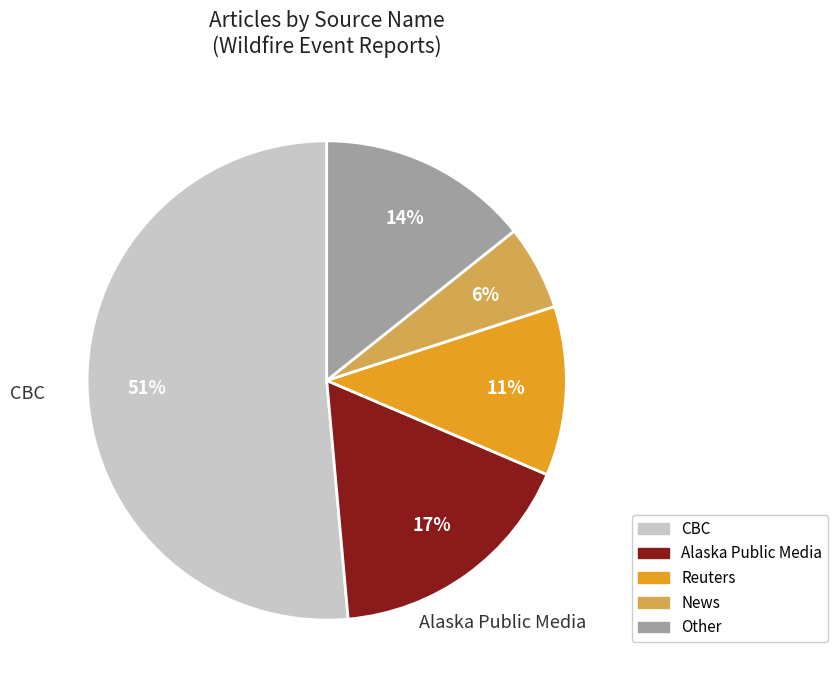

To the nearest percent, what is the average slice percentage?

20%